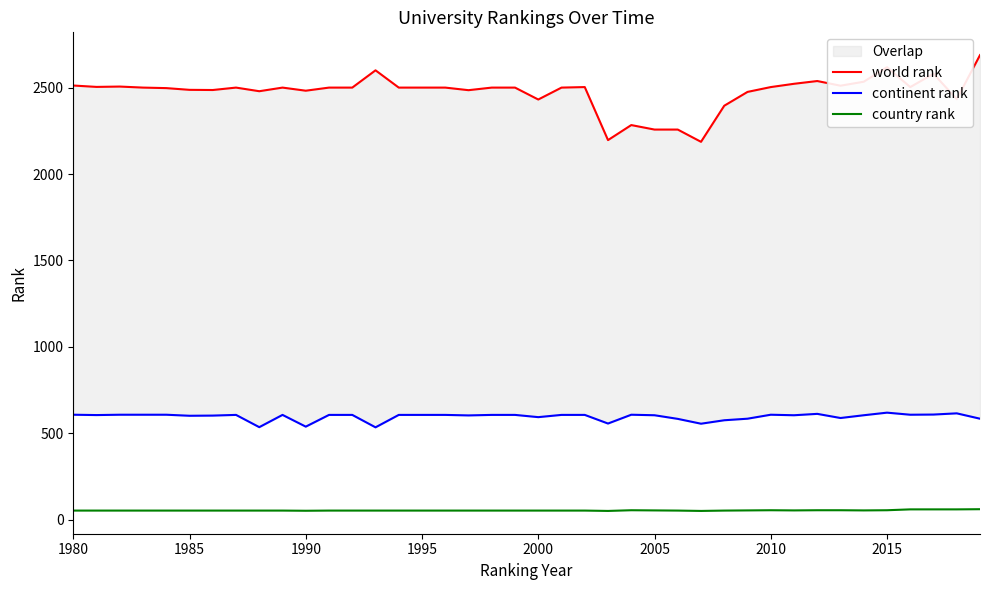

True or false: continent rank and world rank cross at least once.

False